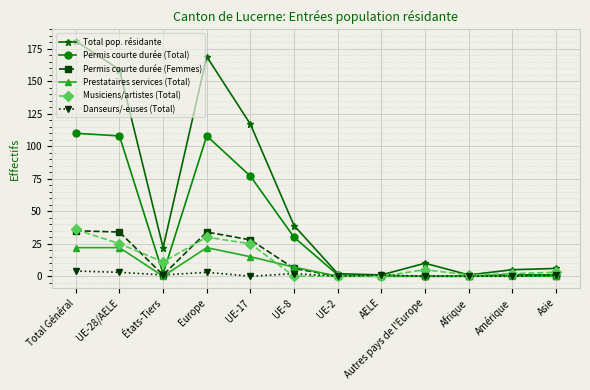

What is the greatest value displayed?

181